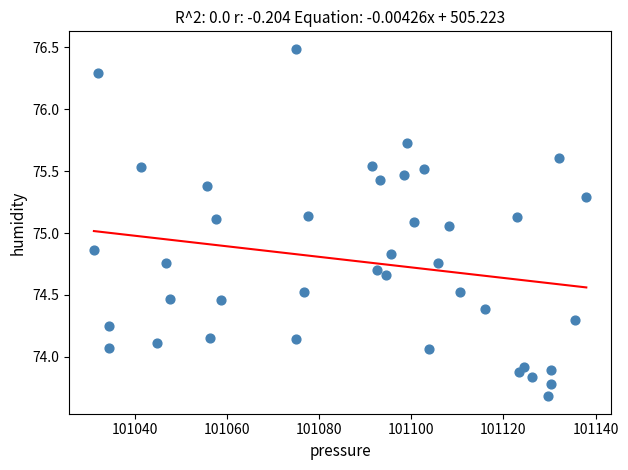

What is the range of X values (max minus min)?

107.0